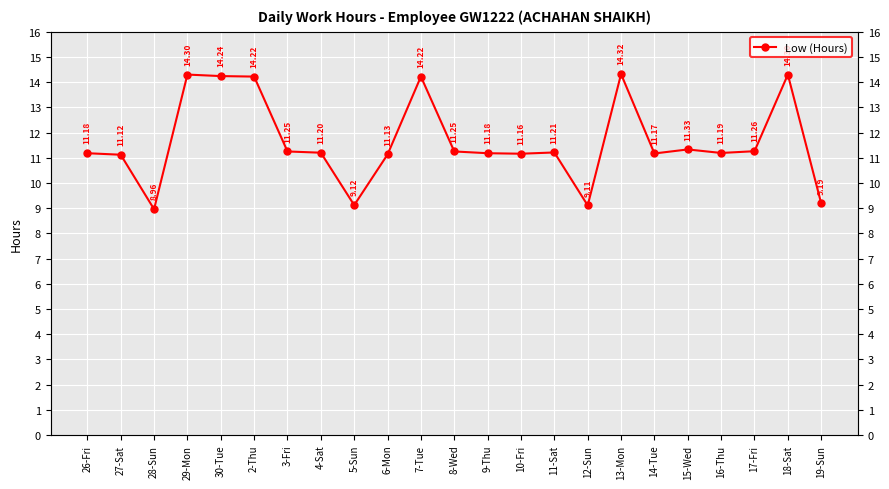

Which category has the highest value across all series?

13-Mon